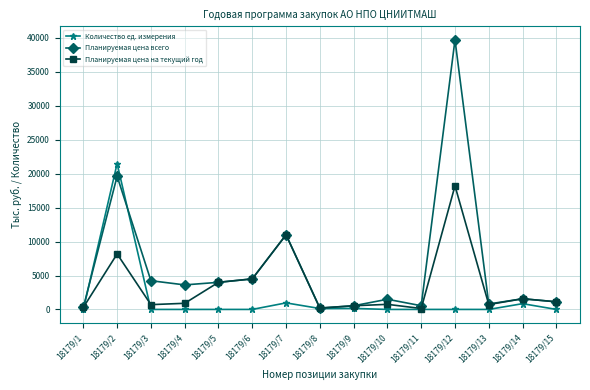

What is the value of the Планируемая цена на текущий год point at the 4th from the left?

903.6